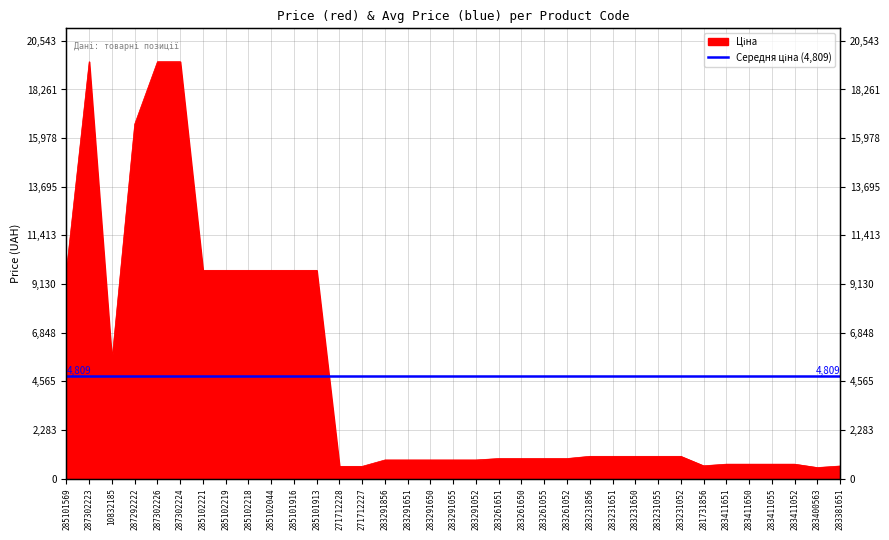

Approximately how many times larger is the value at 283411052 compared to 283261055?

0.7